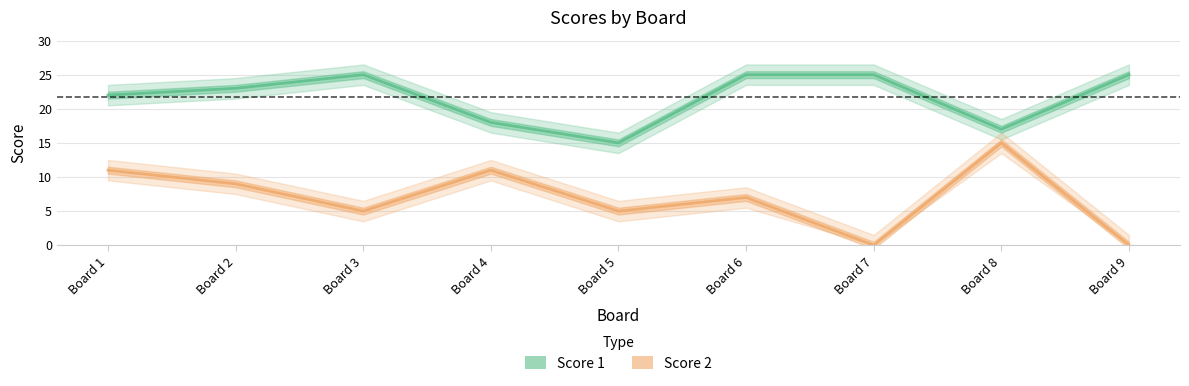

What is the average value of the Score 2 series?

7